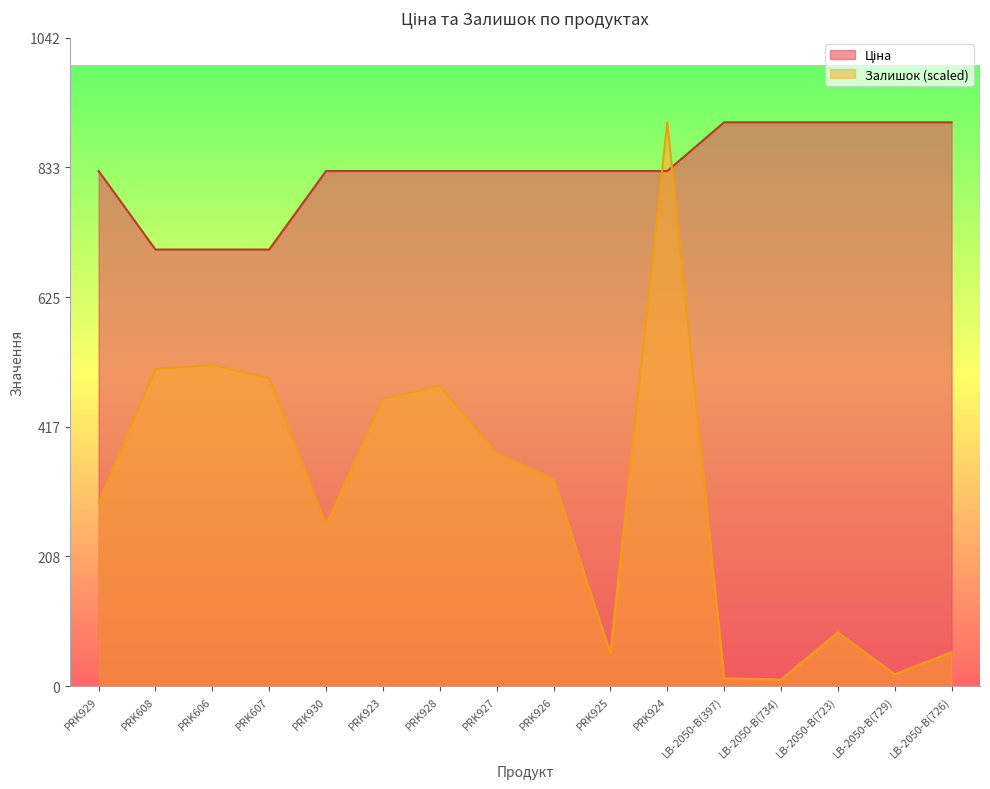

The value of Ціна at PRK927 is 827.6. True or false?

True